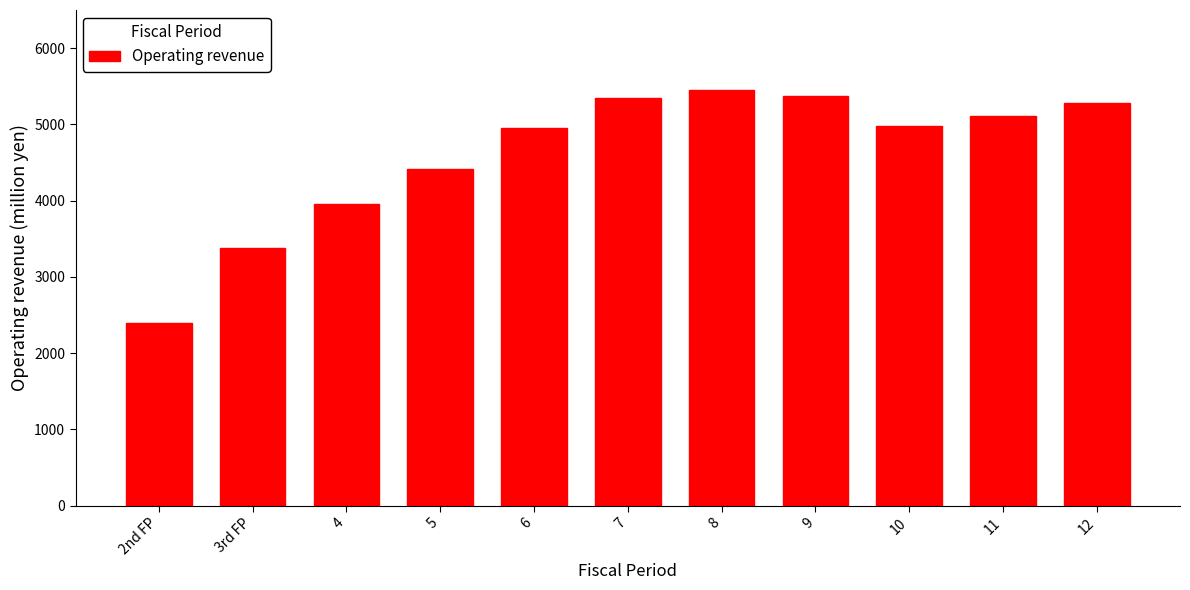

What is the sum of the values at 4 and 10?

8931